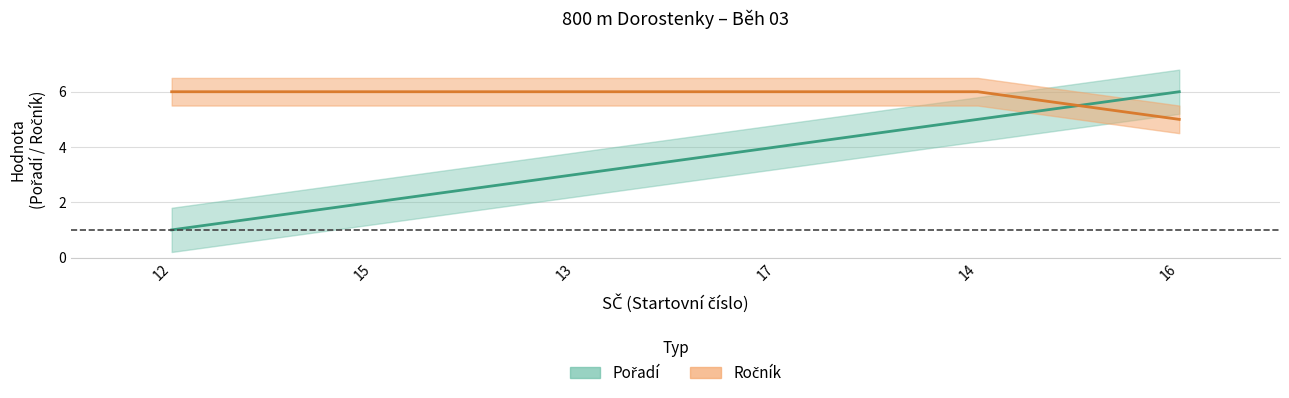

How many categories are shown in the chart?

6